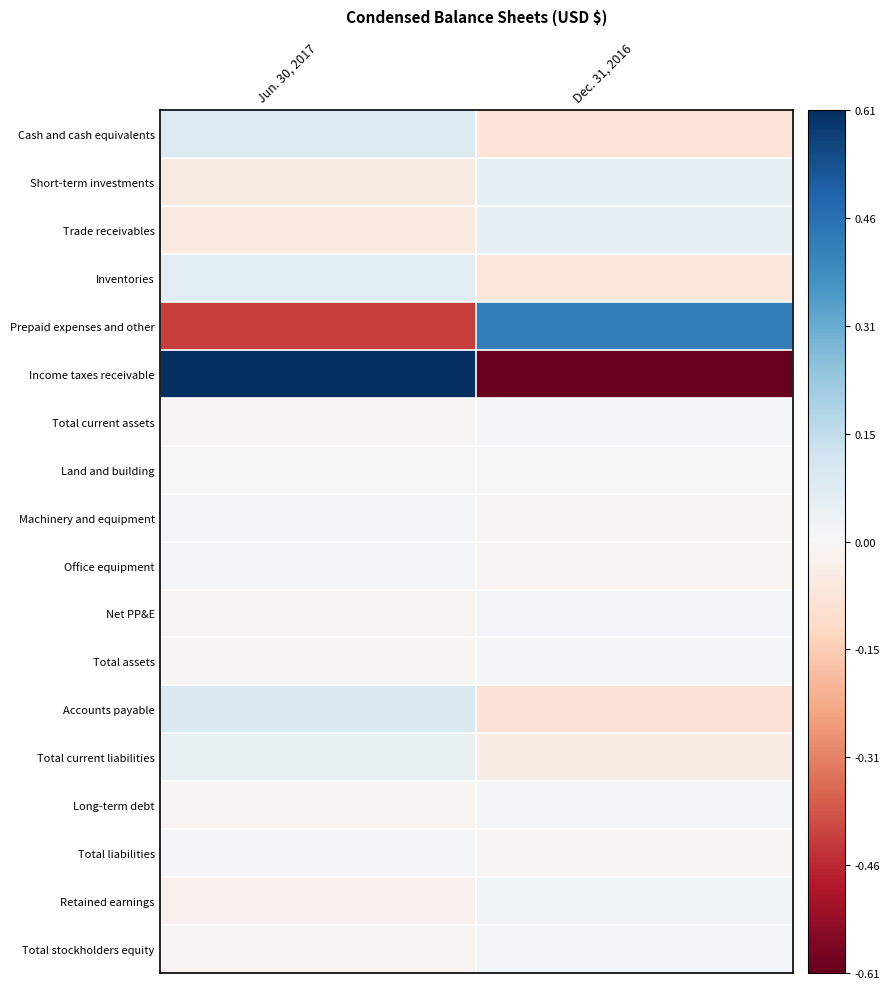

How many categories are shown in the chart?

2